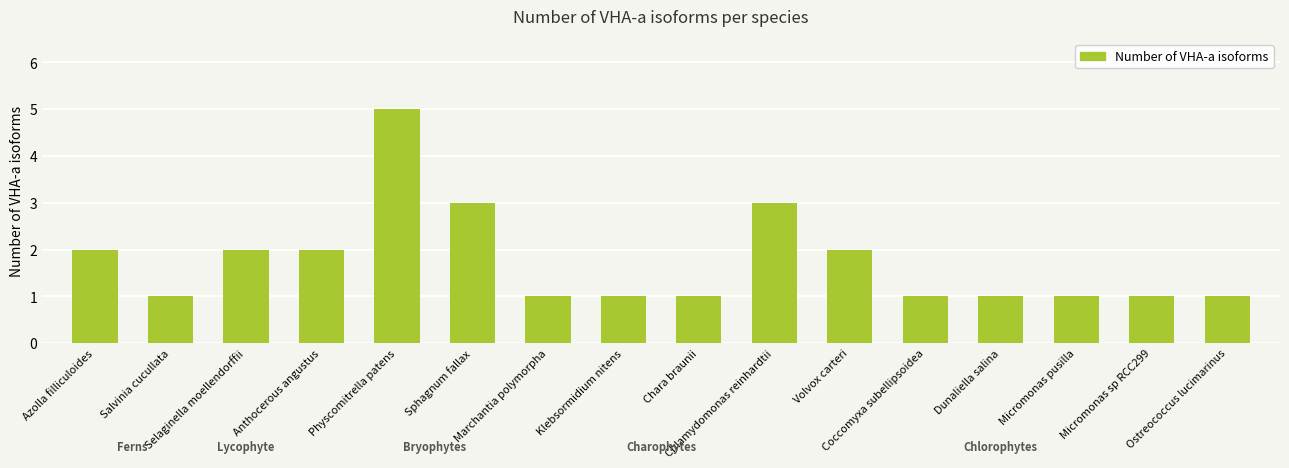

What is the difference between the maximum and minimum values?

4